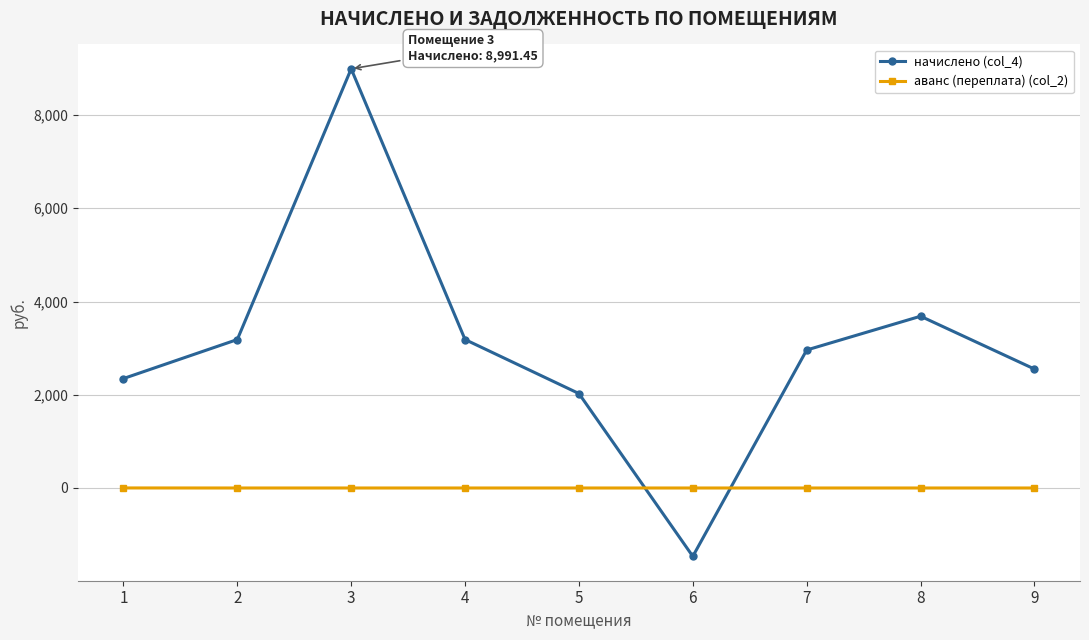

Which series has the largest range (max minus min)?

начислено (col_4)